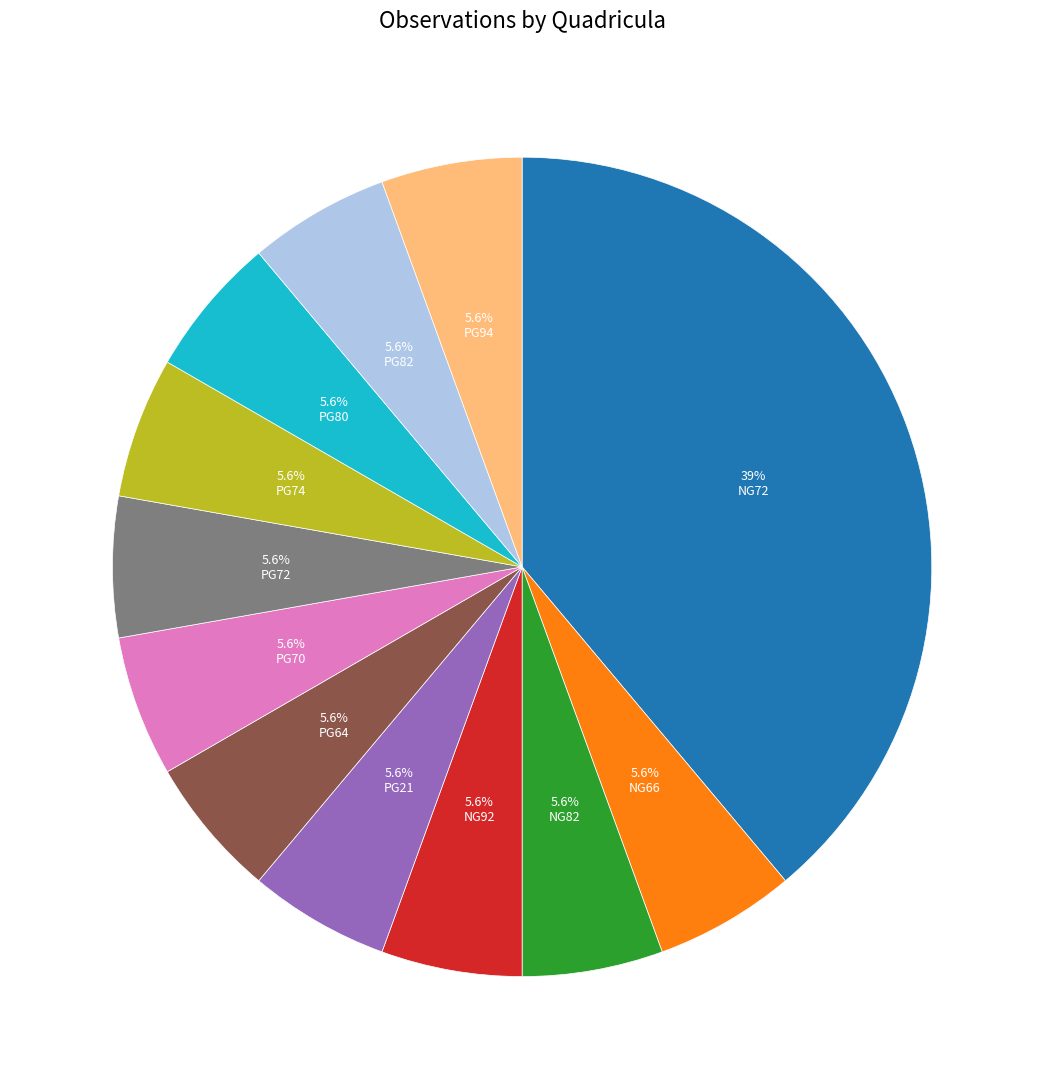

To the nearest percent, what is the difference between the largest and smallest slice percentages?

33%